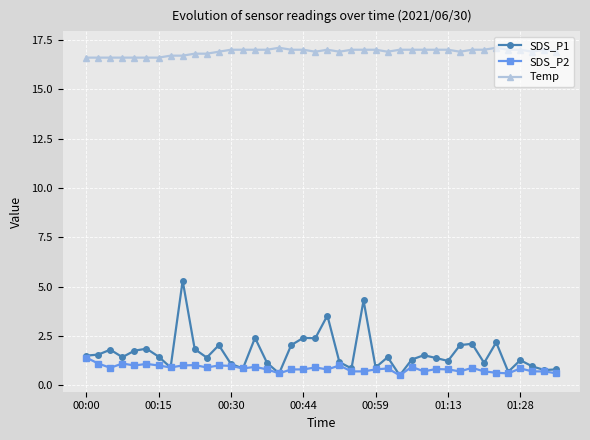

What is the minimum value for SDS_P2?

0.5